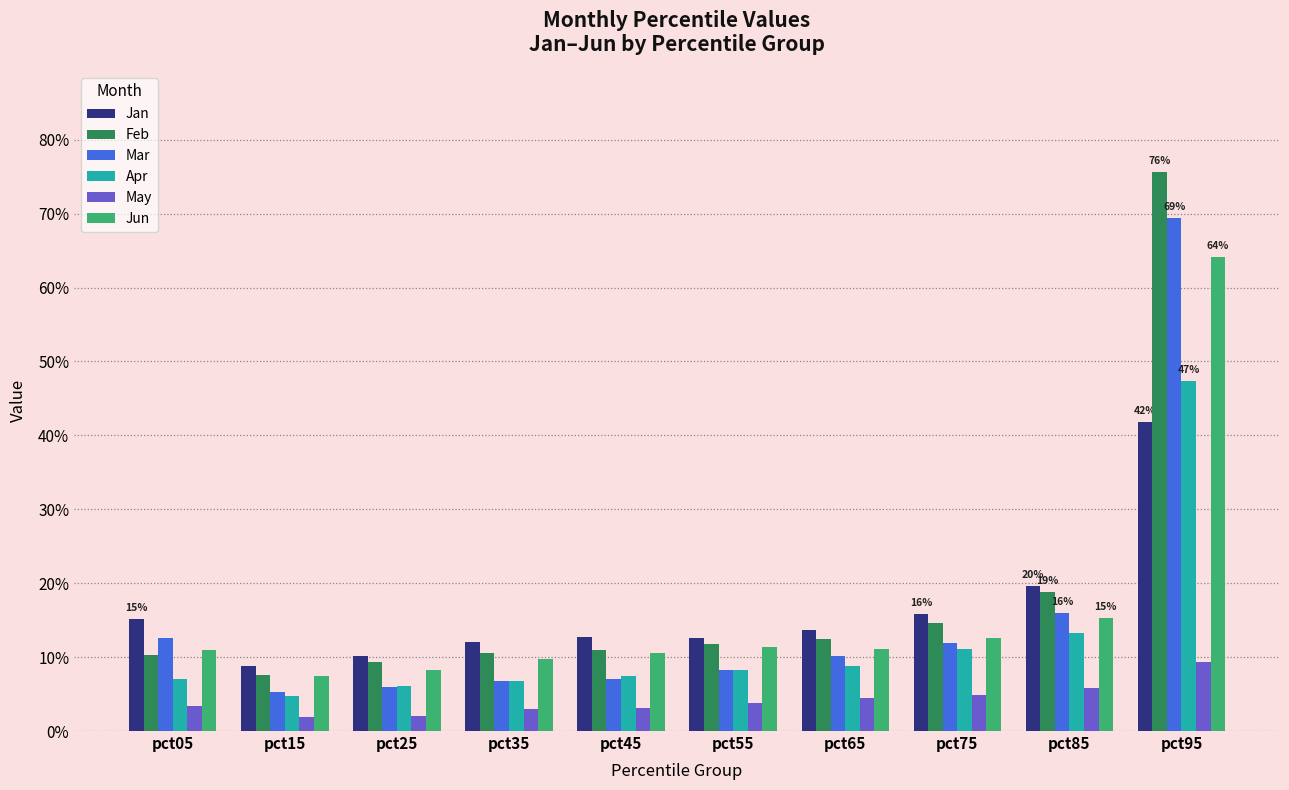

Are the bars grouped side by side (vs. stacked)?

Yes